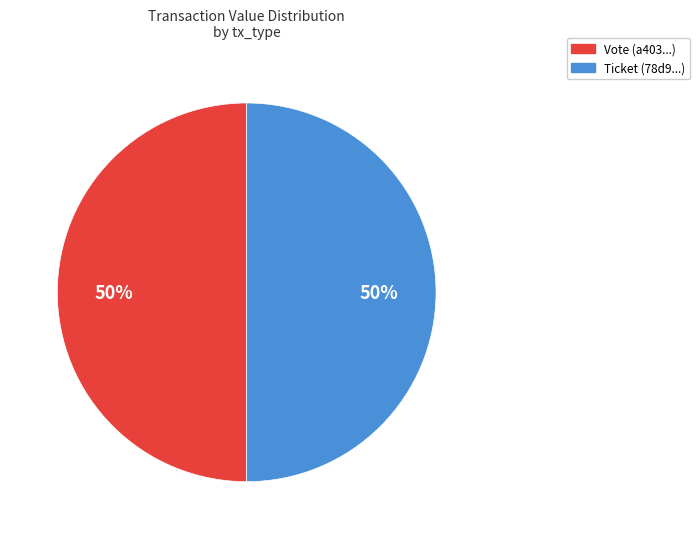

What percentage is the Ticket slice, to the nearest percent?

50%